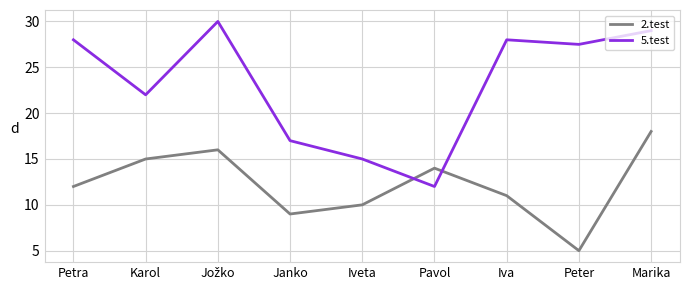

What is the difference between the maximum and minimum values in the 5.test series?

18.0